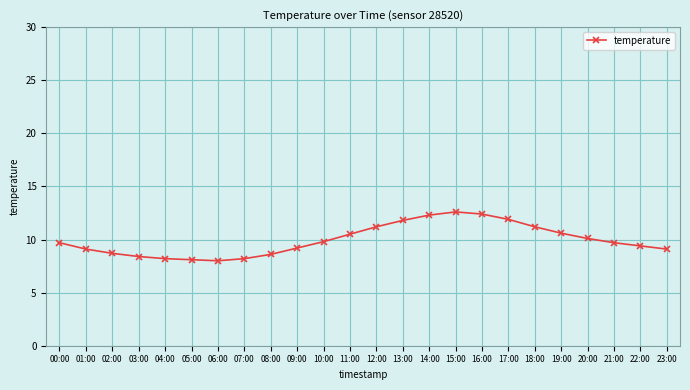

How many lines are shown in the chart?

1